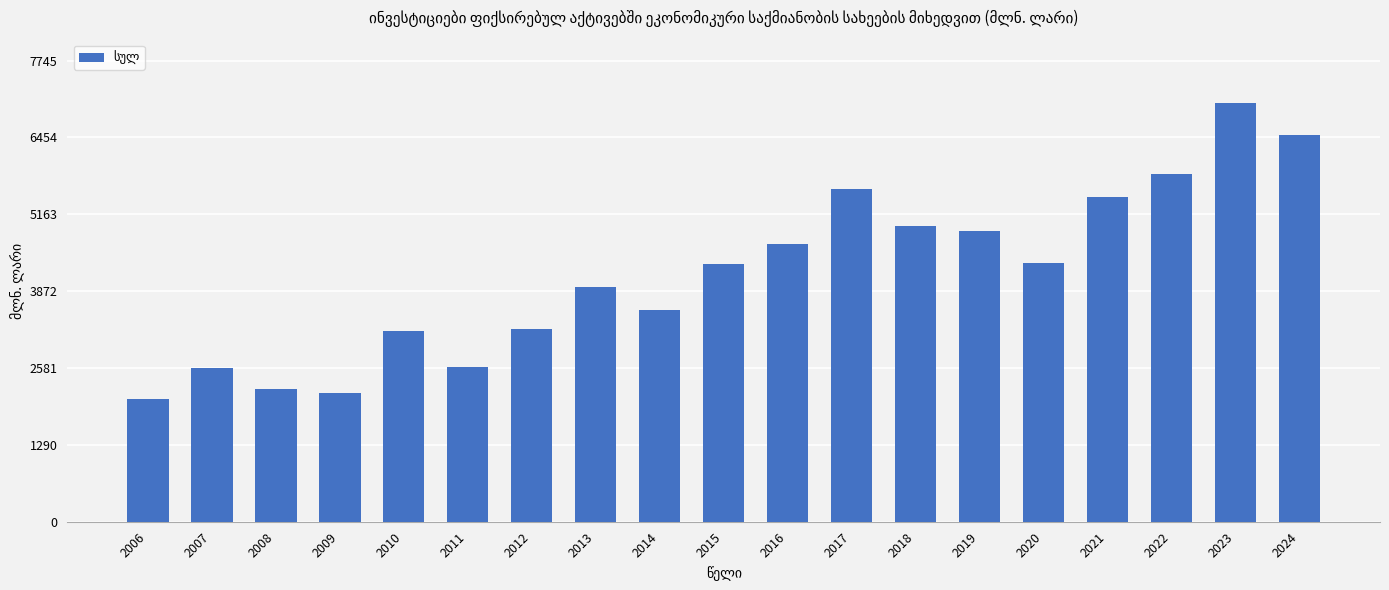

What is the change in value from 2011 to 2022?

+3247.0